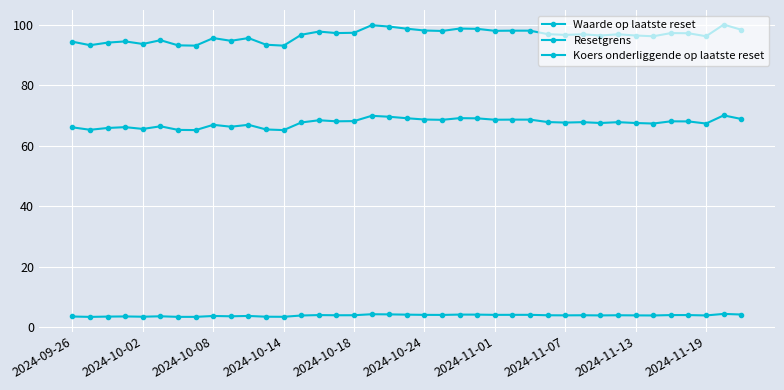

True or false: Koers onderliggende op laatste reset has more than 0 interior local peaks.

True